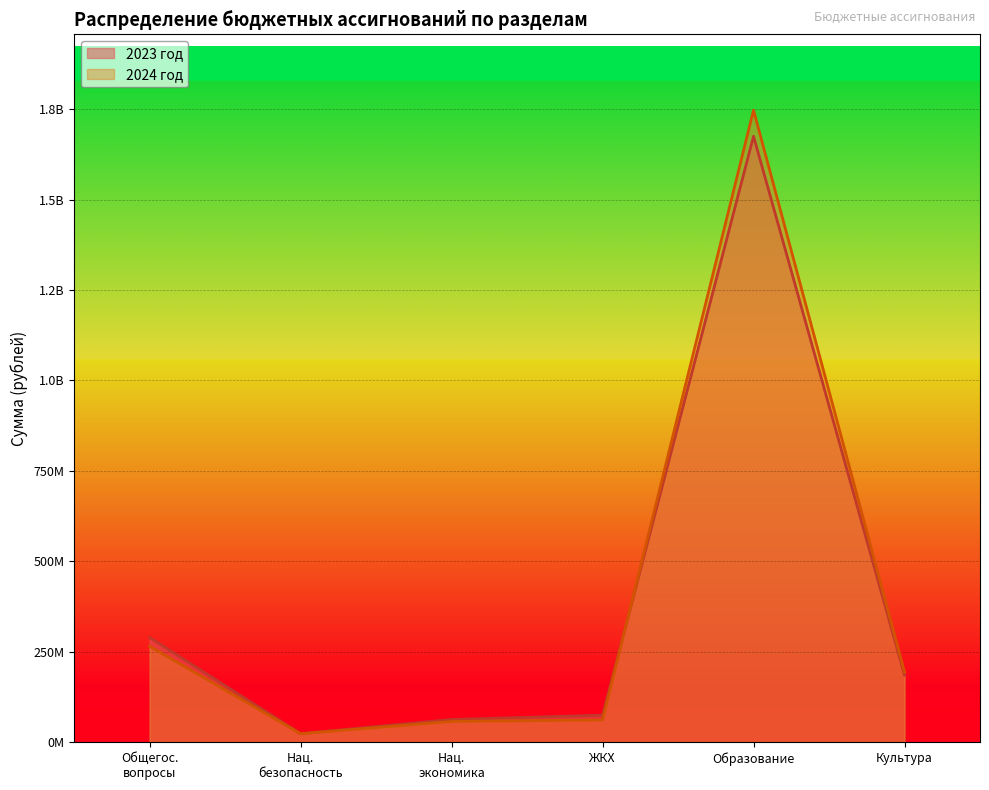

Which series changed the most between Нац. безопасность and ЖКХ?

2023 год